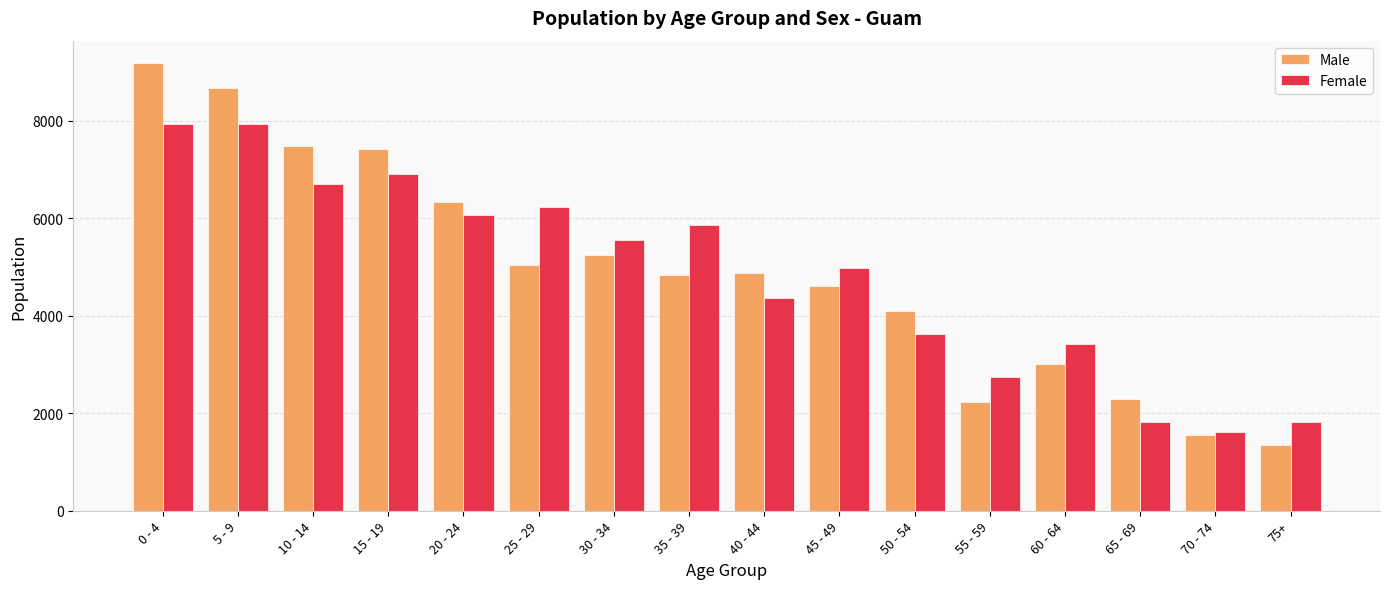

Between 35 - 39 and 45 - 49, which series saw the biggest shift?

Female